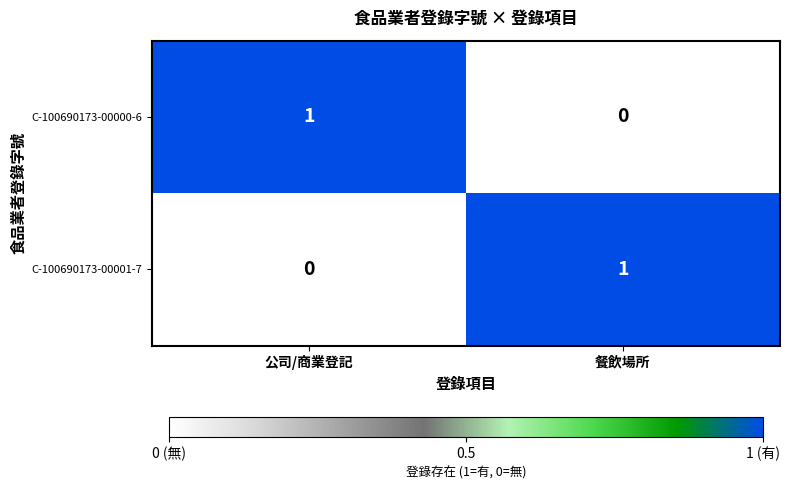

At which label is C-100690173-00000-6 closest to 0?

餐飲場所